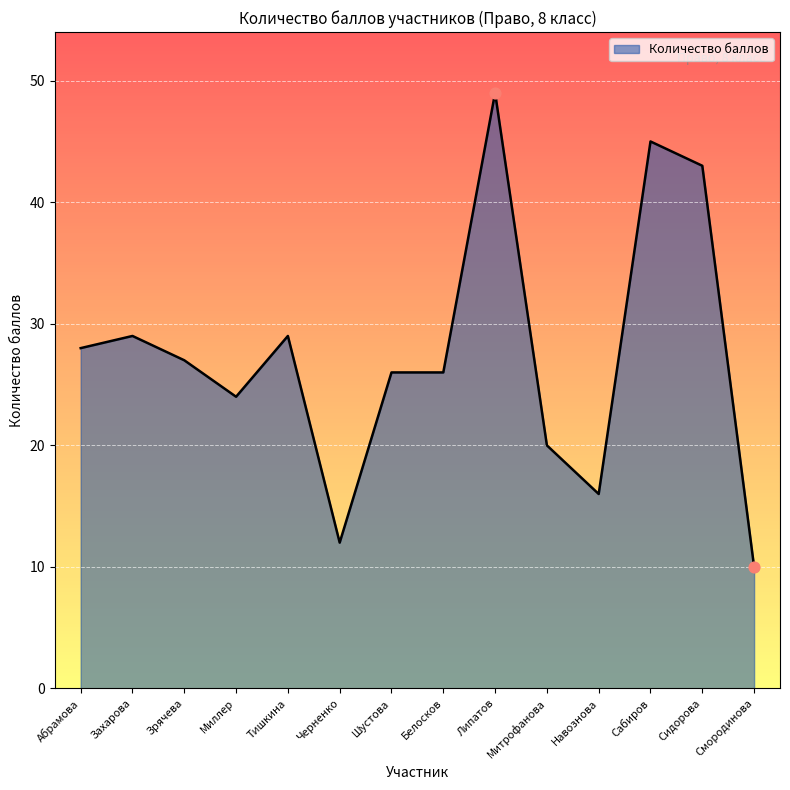

Between Зрячева and Навознова, which is larger?

Зрячева